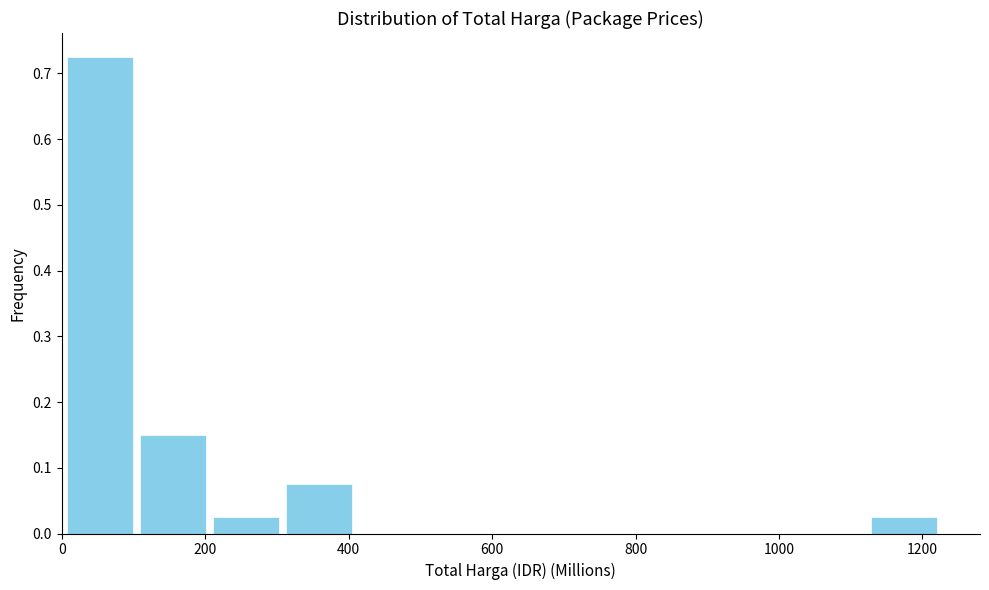

Which range on the x-axis has the tallest bar?

0 to 100